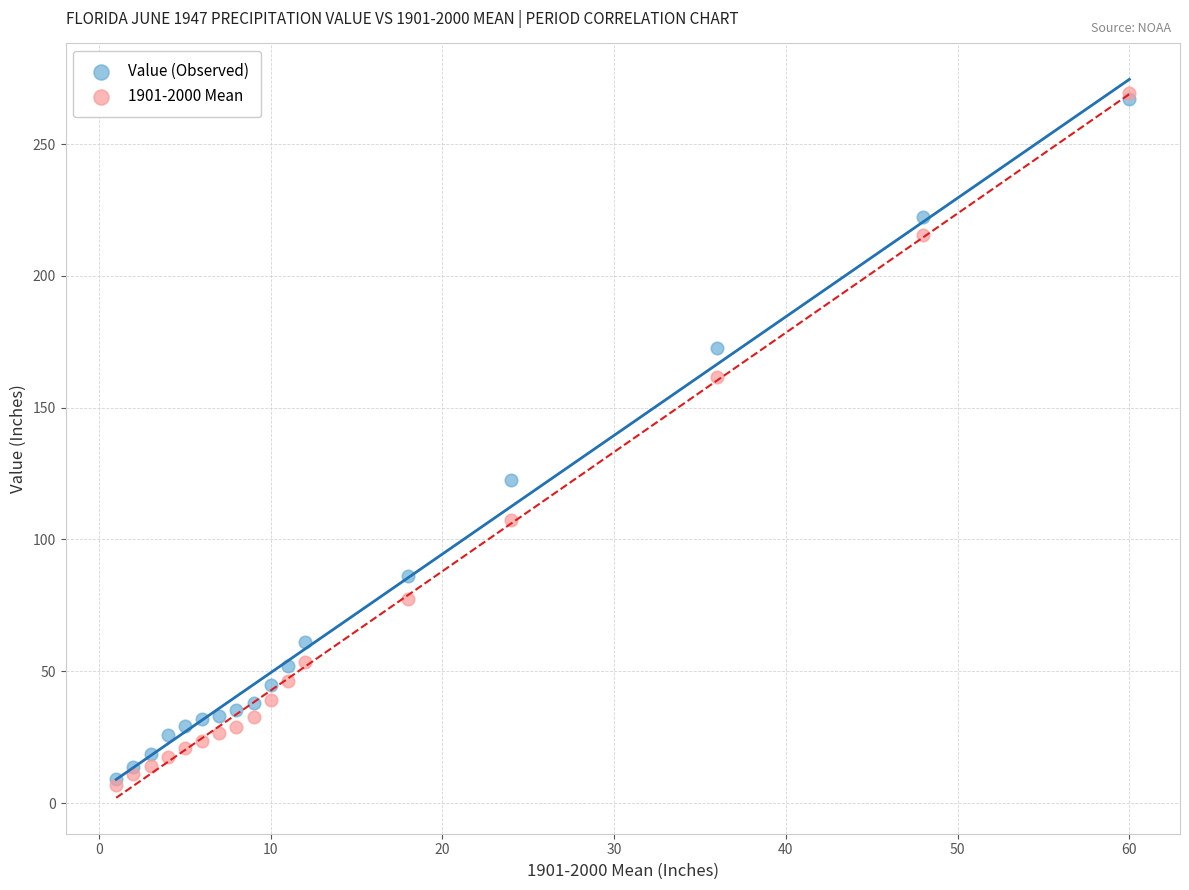

Across all series, what Y value is closest to 138?

122.7